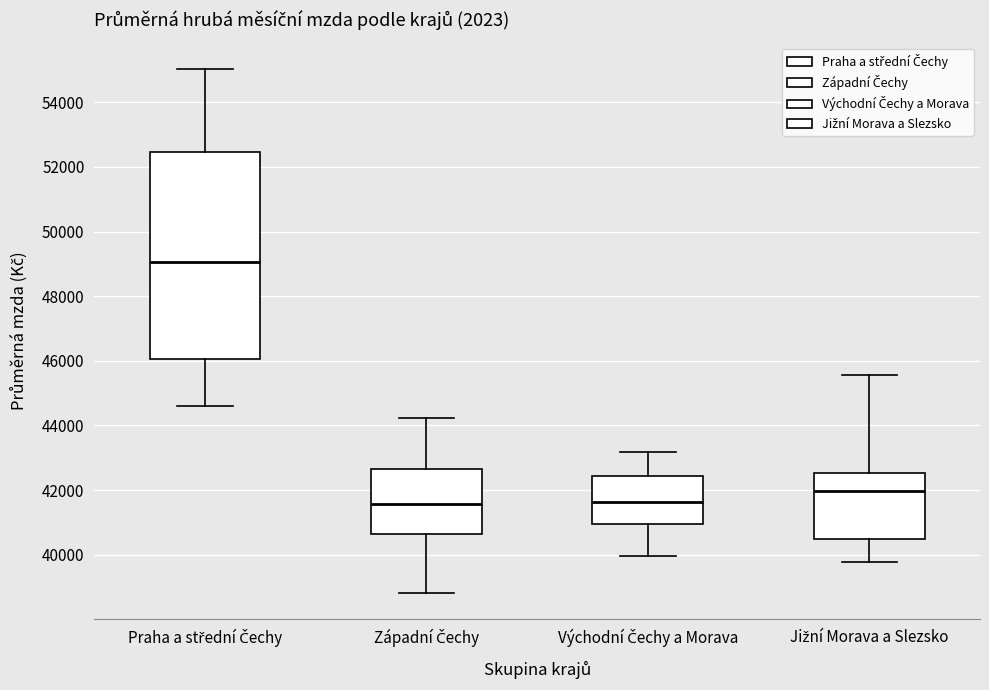

Comparing the boxes themselves (not the whiskers), which one is the tallest?

Praha a střední Čechy